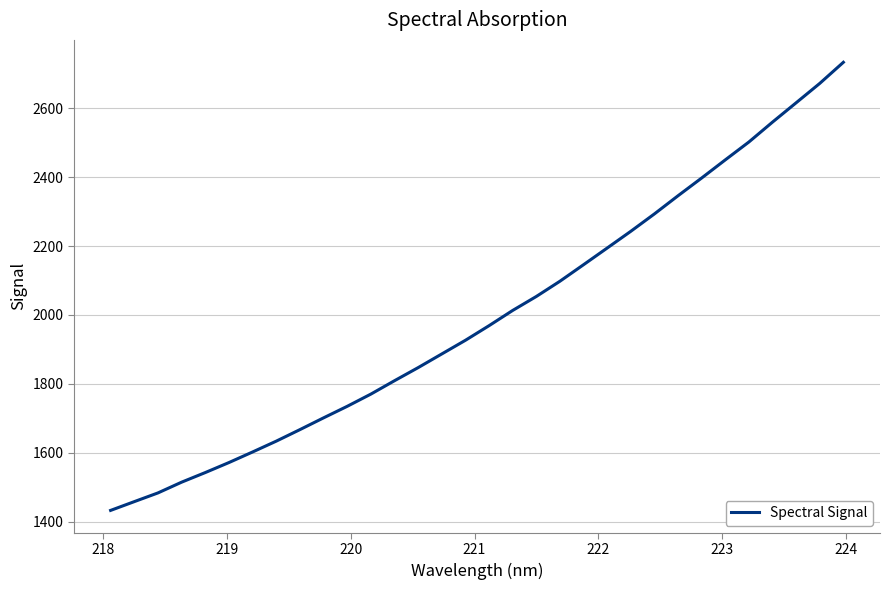

What is the minimum value shown in the chart?

1432.8